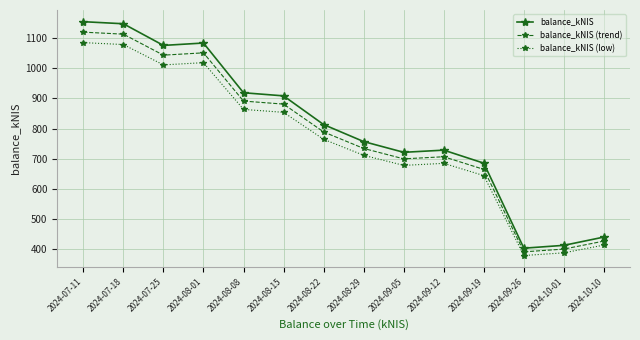

Does the chart have visible grid lines?

Yes